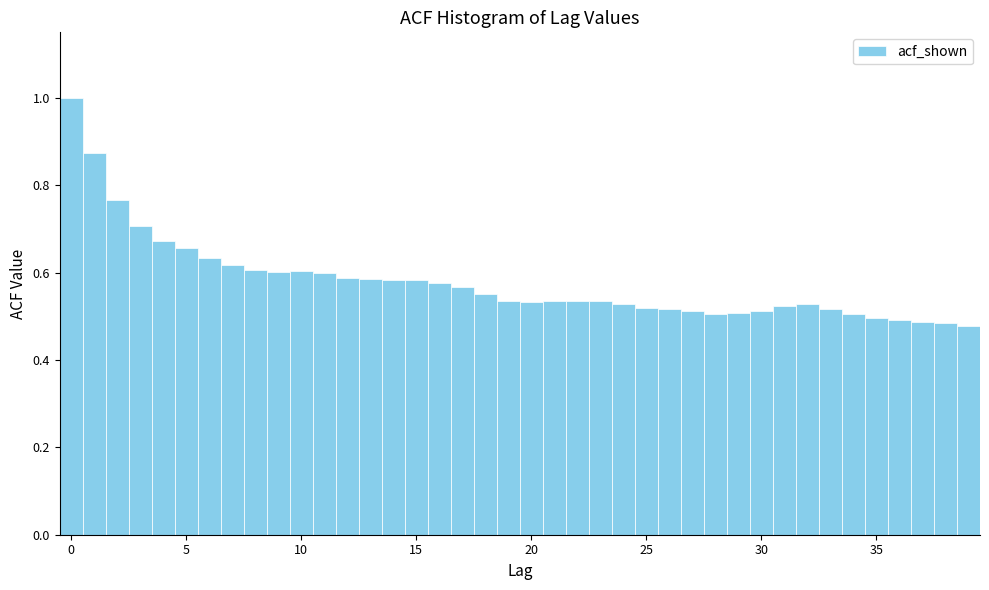

Around what value on the x-axis is the tallest bar? Give the approximate position of its centre, as read against the axis.

0.0